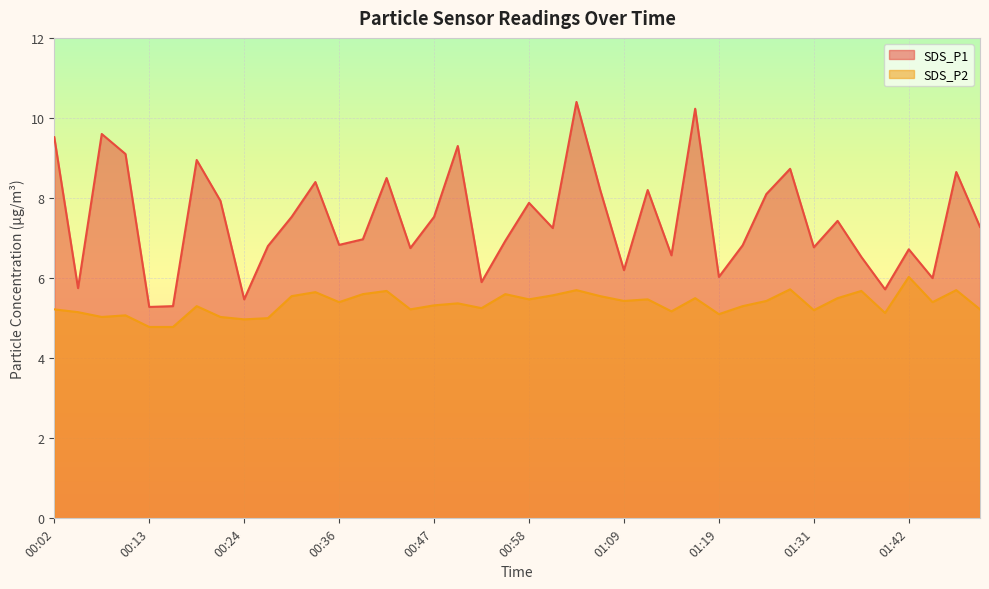

True or false: SDS_P2 has more than 1 interior local peaks.

True